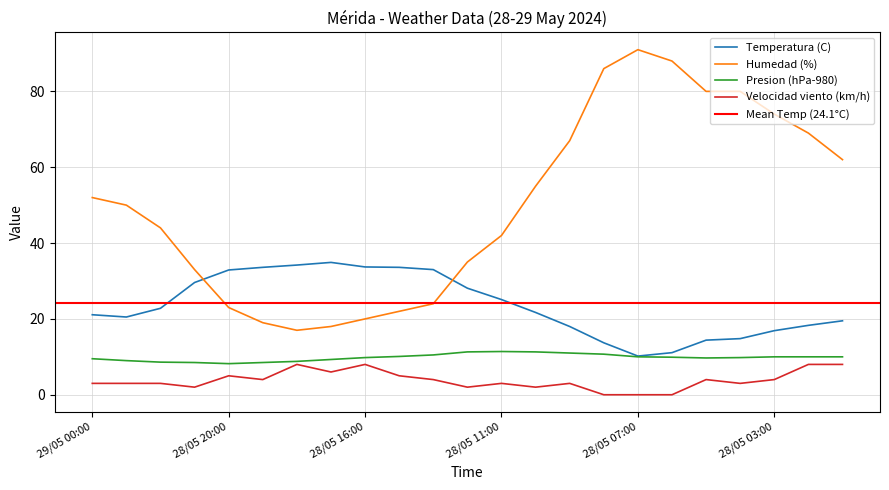

What is the value of the Presion (hPa-980) point at the 13th from the left?

11.4